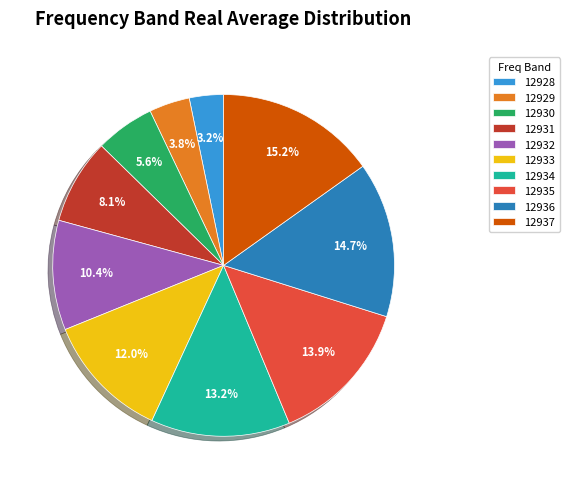

Do 12932 and 12933 together represent more than half of the pie?

No